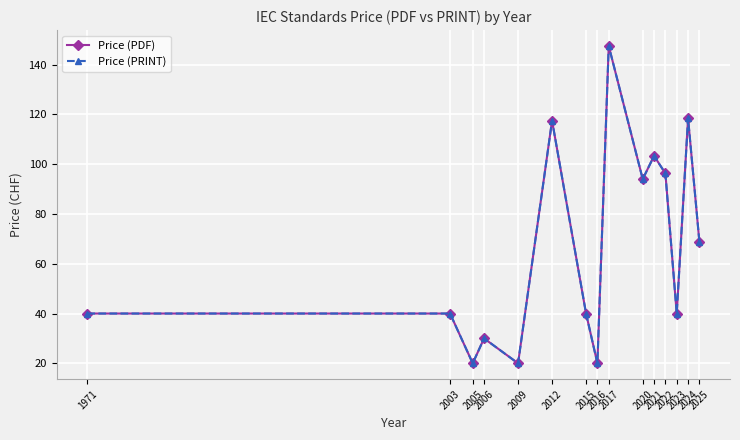

Rank the categories by Price (PRINT) value from lowest to highest.

2005, 2009, 2016, 2006, 1971, 2003, 2015, 2023, 2025, 2020, 2022, 2021, 2012, 2024, 2017